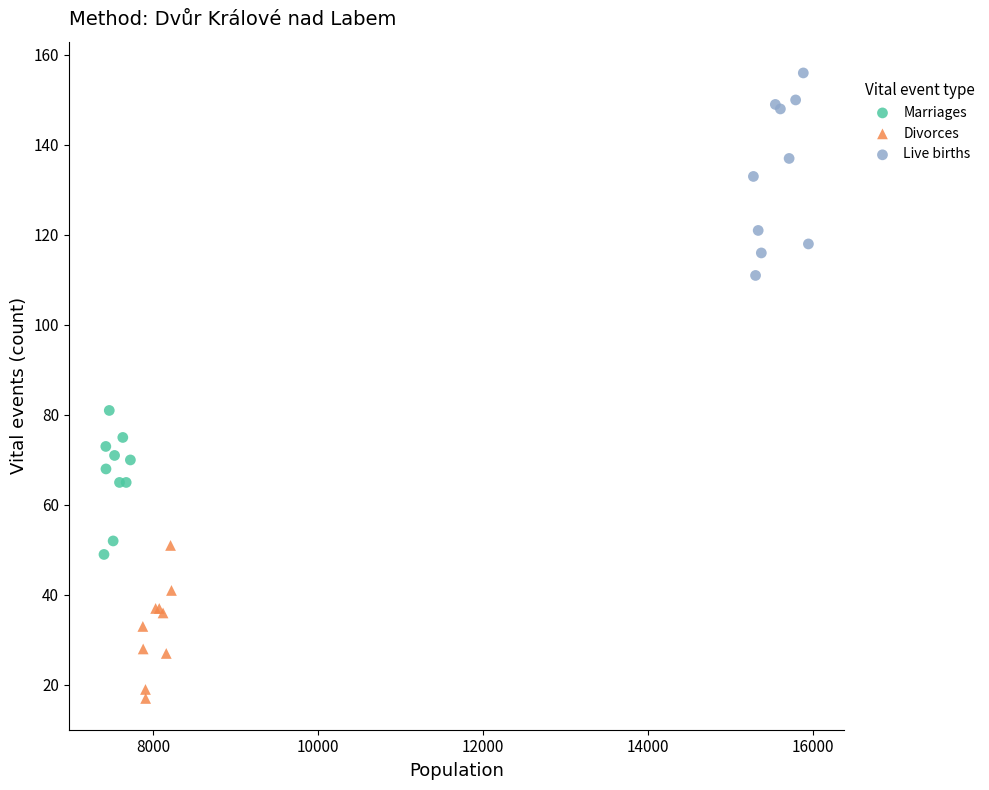

What are all the series names shown in the legend?

Marriages, Divorces, Live births